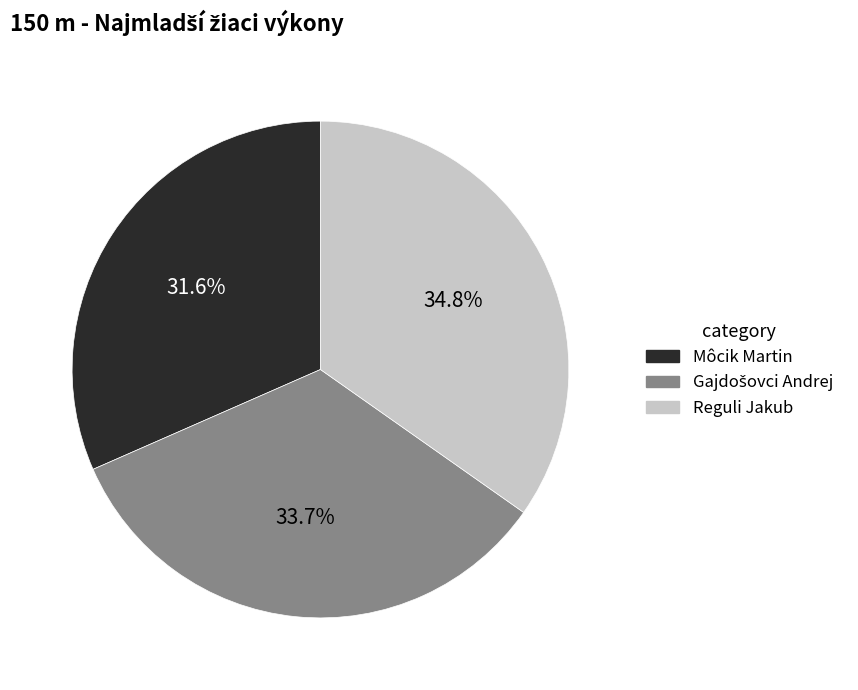

Which slice is the largest?

Reguli Jakub